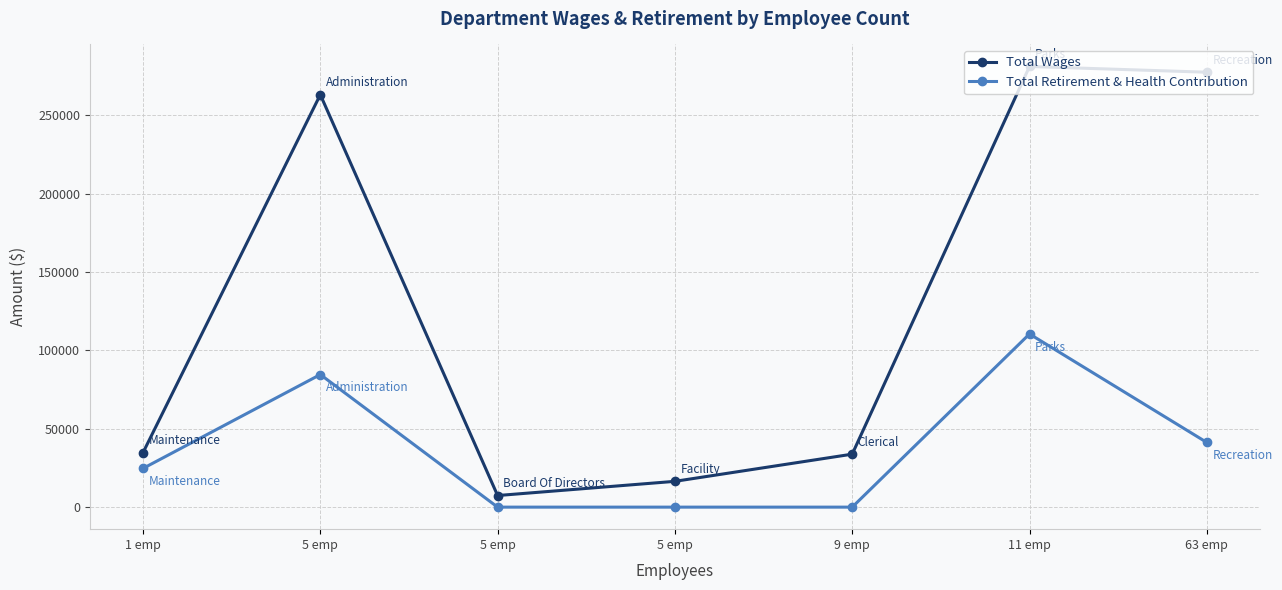

At how many categories does at least one series exceed 82723?

3